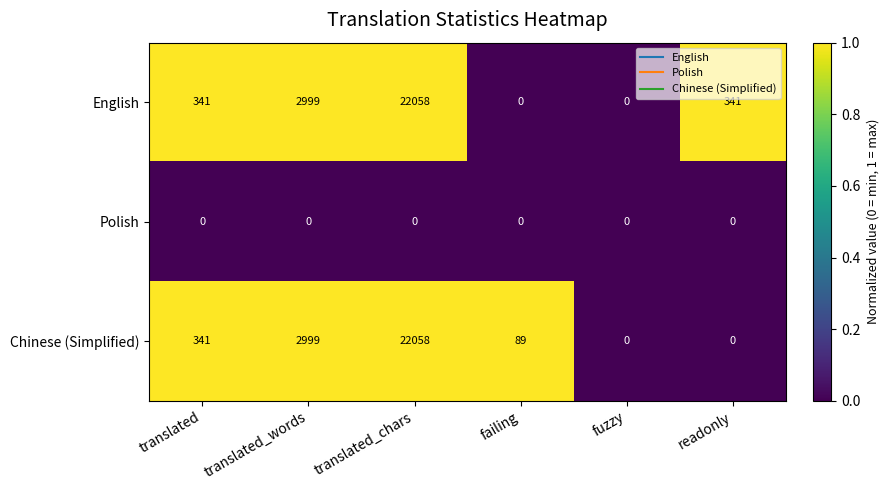

What is the maximum value shown in the chart?

22058